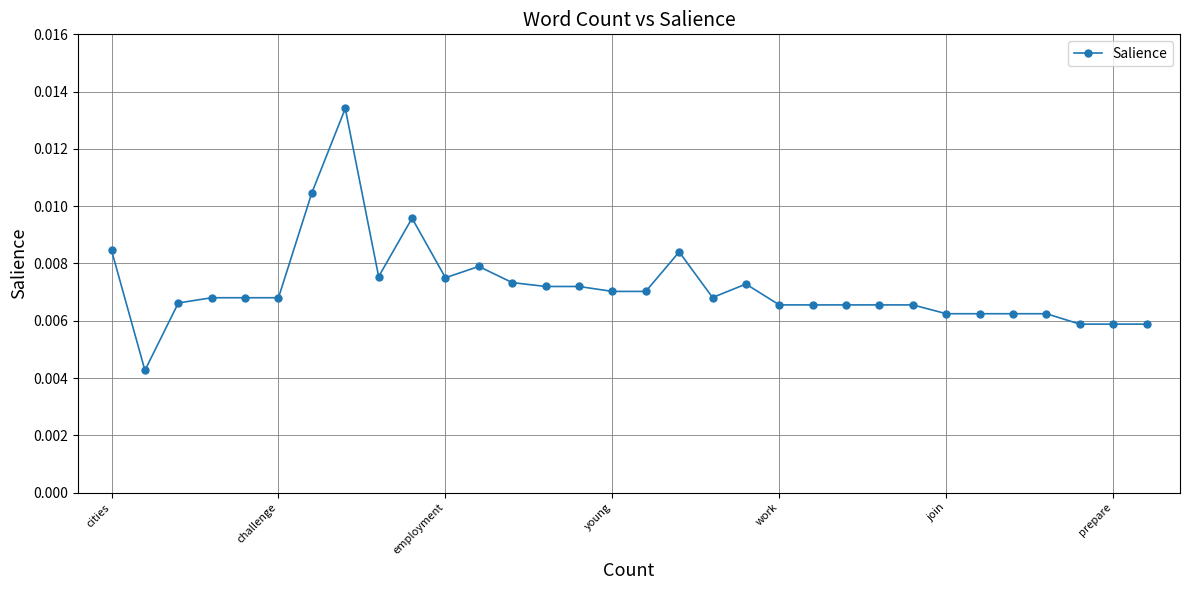

Count the values in the range 0 to 1.

32